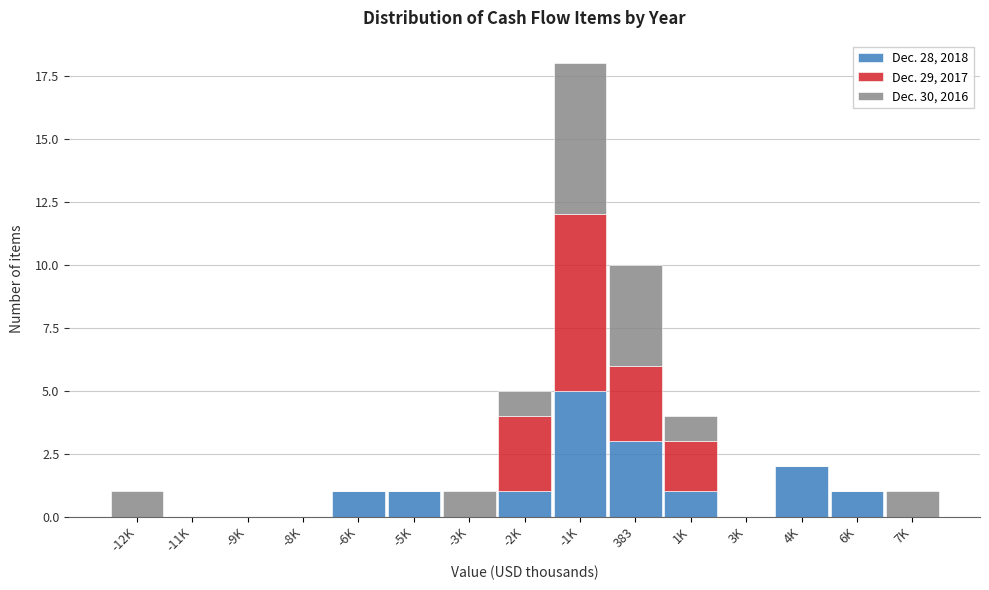

At which category is the sum across all series the highest?

-1K